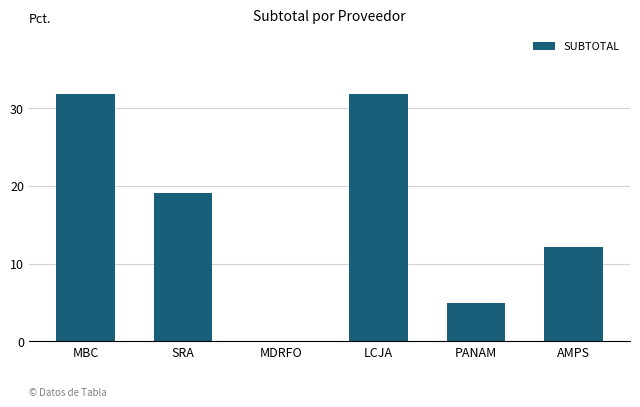

Read the value at PANAM.

4.9